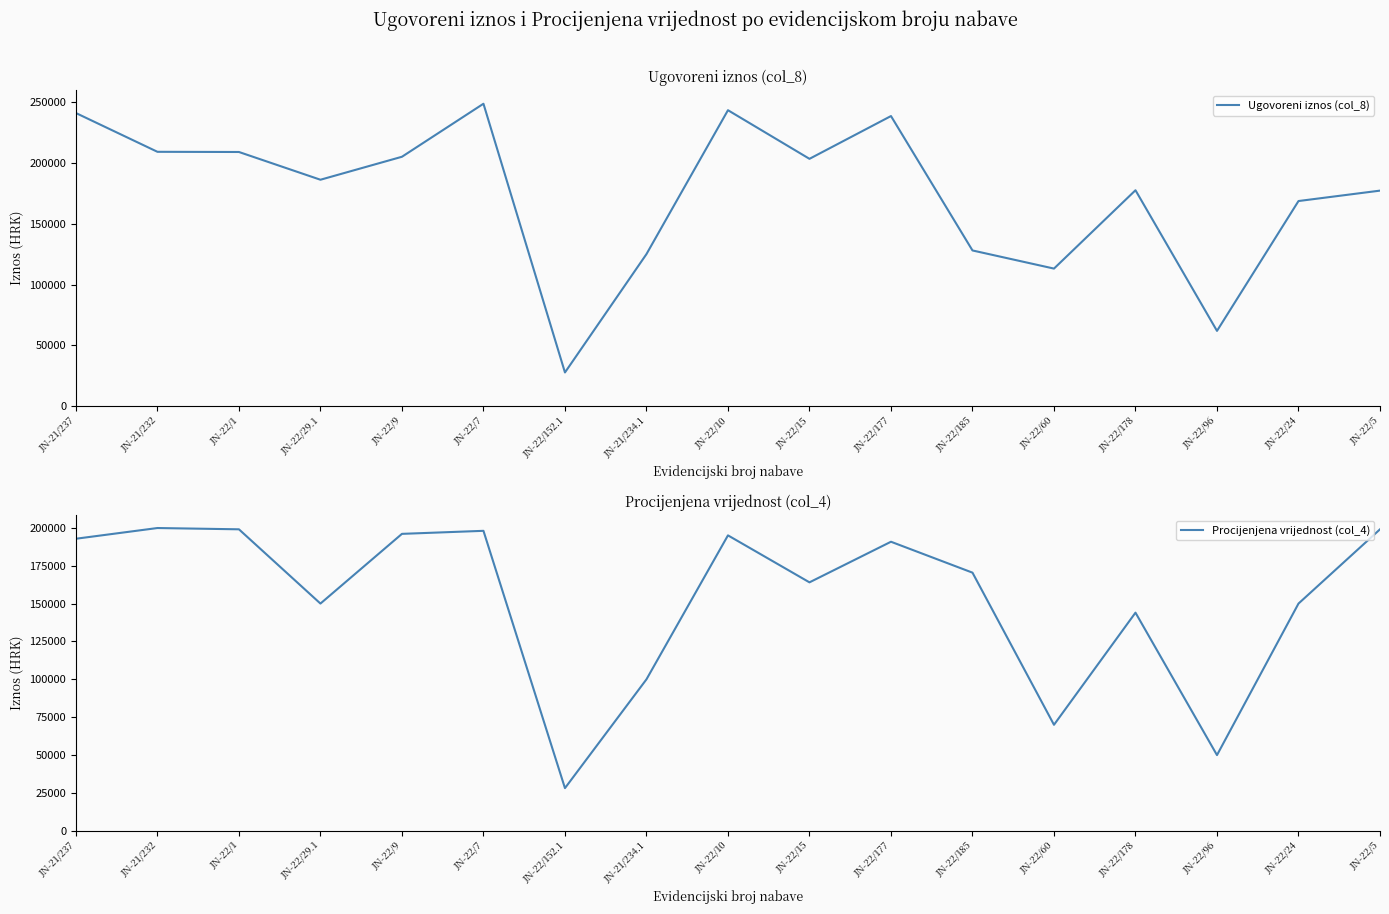

How many data points does each series have?

17